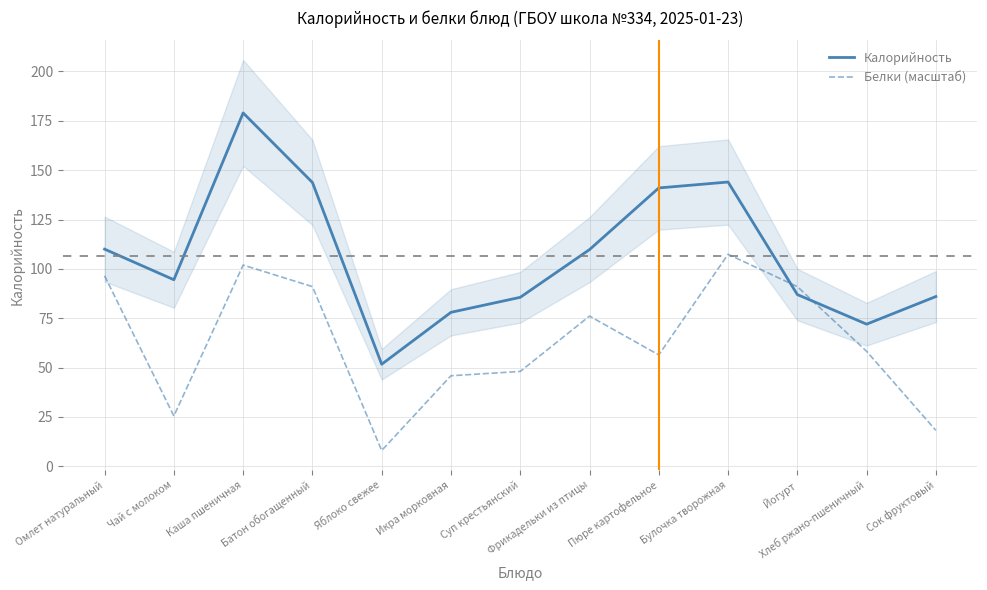

What is the average value of the Белки (масштаб) series?

63.4